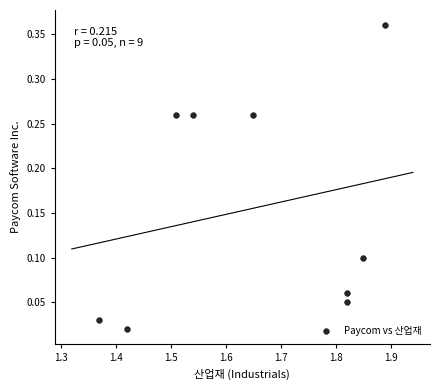

What is the range of X values (max minus min)?

0.5